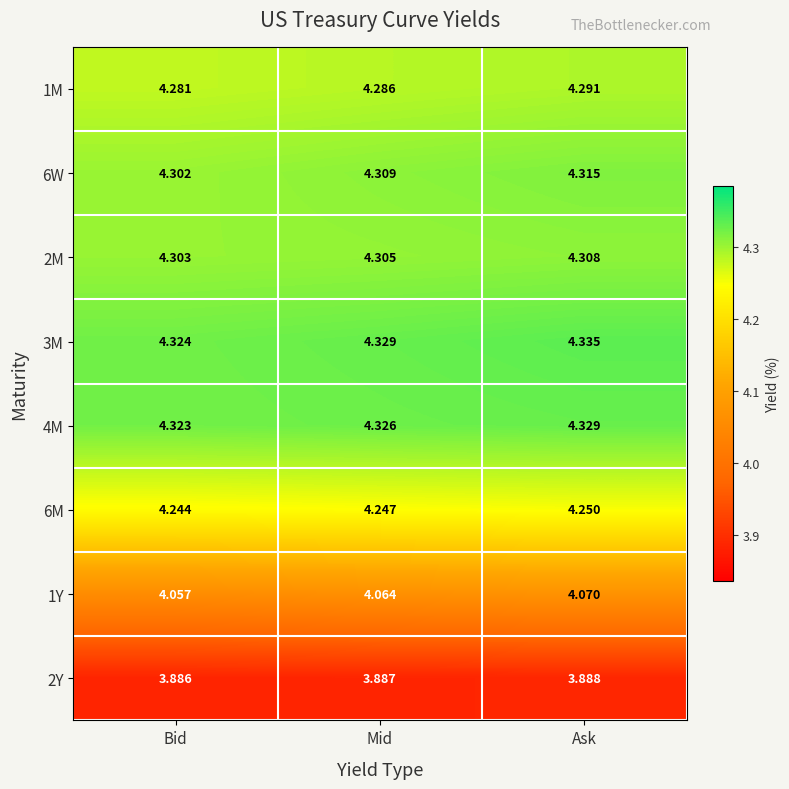

What is the minimum value shown in the chart?

3.9